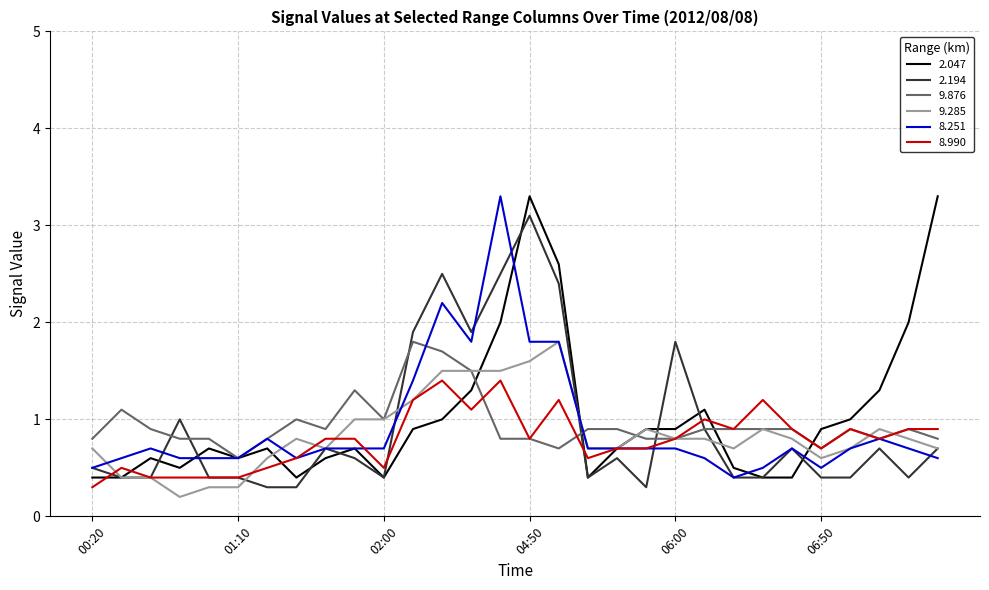

What is the highest value of the 2.194 series?

3.1